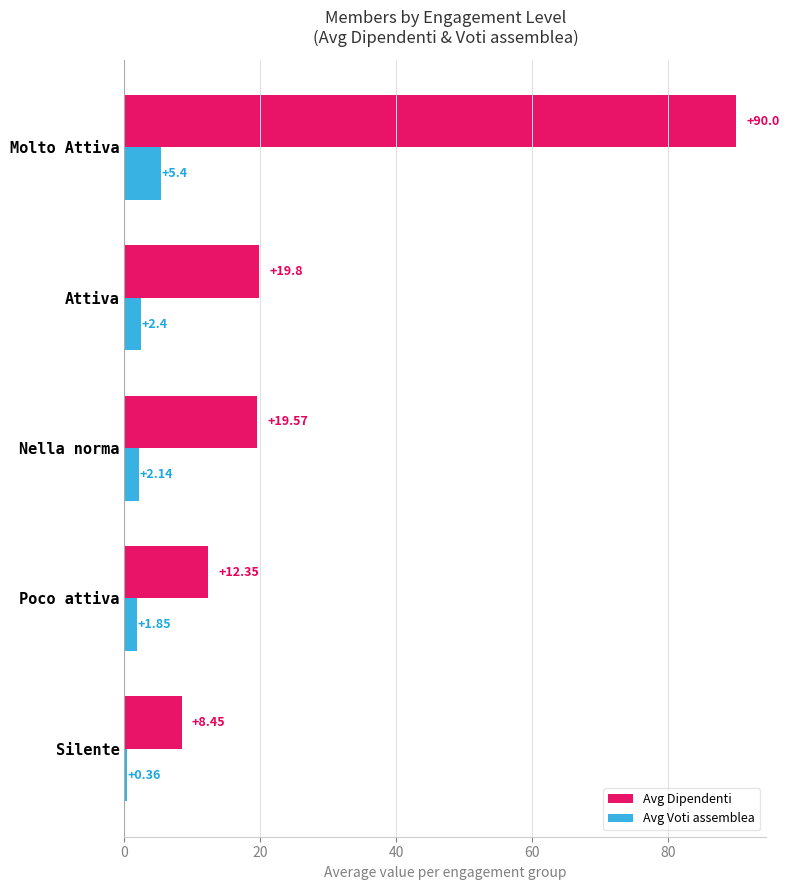

Which label corresponds to the largest value in the chart?

Molto Attiva